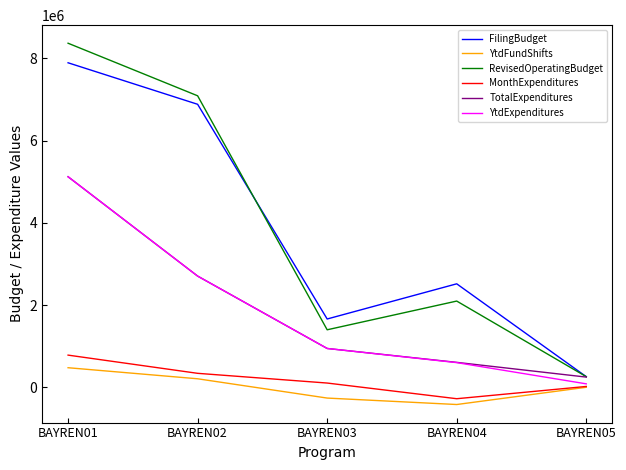

Reading right to left, transcribe all the data shown in this chart.

FilingBudget: BAYREN05=257755	BAYREN04=2515712	BAYREN03=1660370	BAYREN02=6881200	BAYREN01=7890580
YtdFundShifts: BAYREN05=0	BAYREN04=-419400	BAYREN03=-262496	BAYREN02=206500	BAYREN01=475396
RevisedOperatingBudget: BAYREN05=257755	BAYREN04=2096312	BAYREN03=1397874	BAYREN02=7087700	BAYREN01=8365976
MonthExpenditures: BAYREN05=19866	BAYREN04=-278353	BAYREN03=102788	BAYREN02=339197	BAYREN01=781822
TotalExpenditures: BAYREN05=247641	BAYREN04=605490	BAYREN03=943539	BAYREN02=2703667	BAYREN01=5119461
YtdExpenditures: BAYREN05=83147	BAYREN04=599478	BAYREN03=943539	BAYREN02=2703667	BAYREN01=5119461